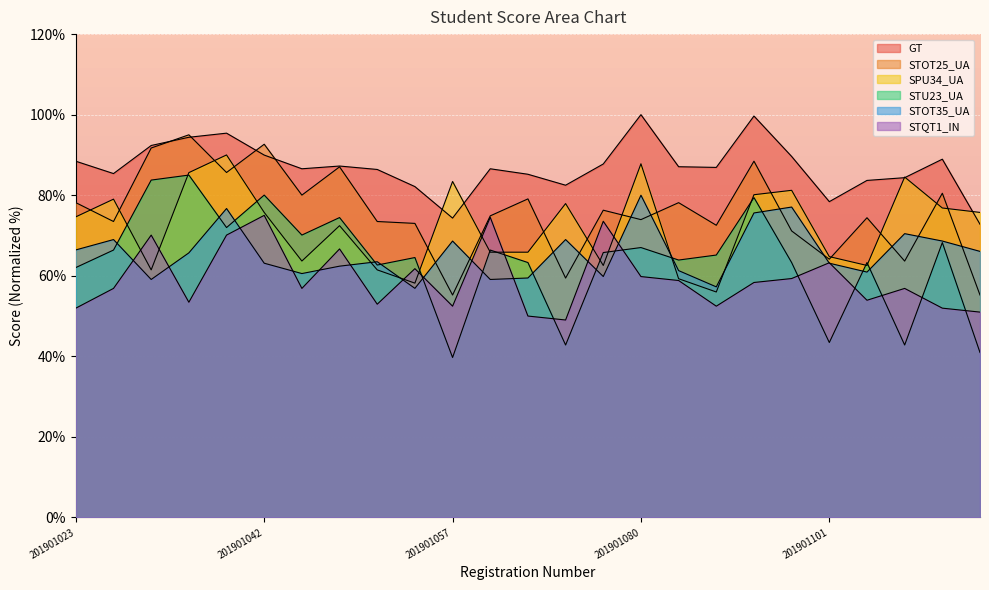

What is the label of the 12th point from the left?

201901060